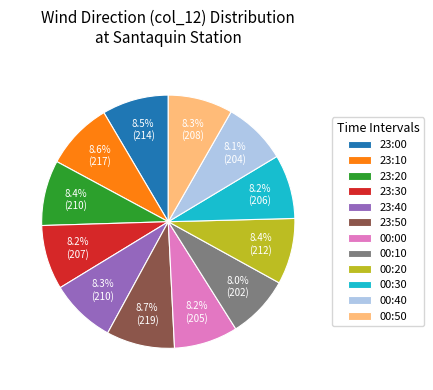

To the nearest percent, what is the combined percentage of 23:30 and 23:10?

17%